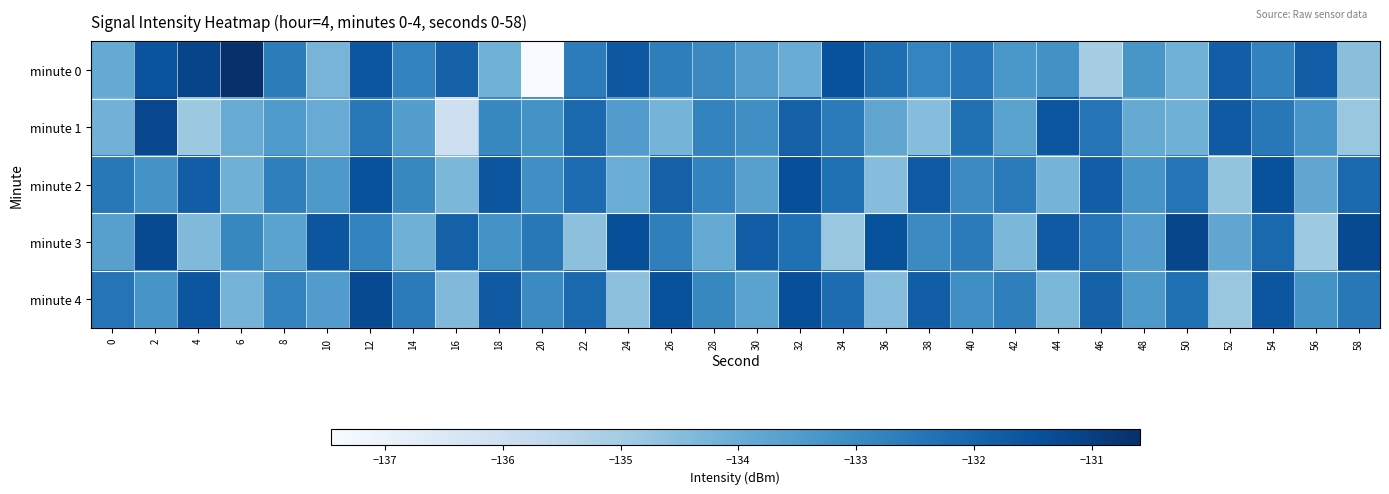

What is the smallest value displayed?

-137.5